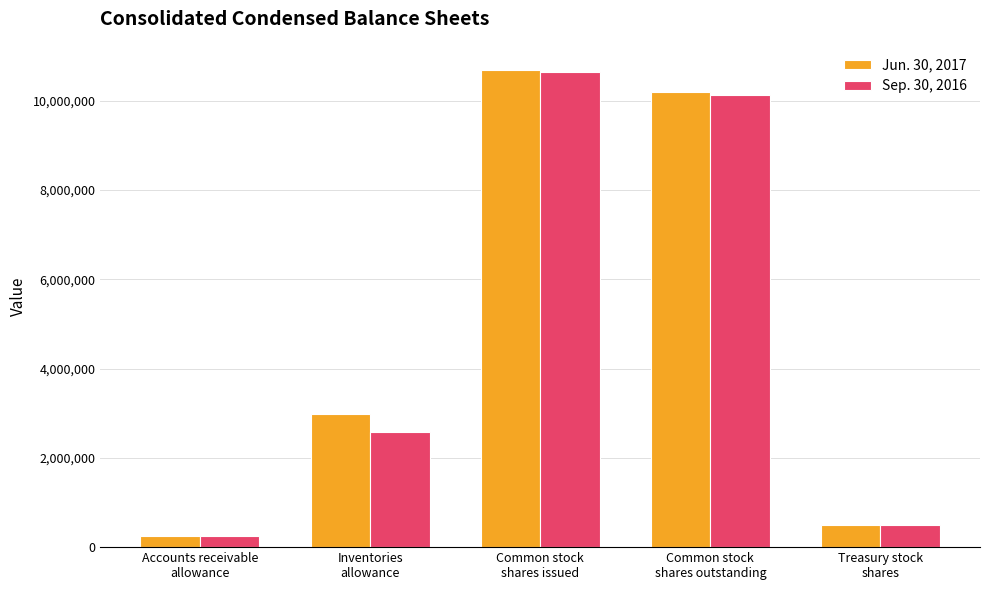

At Common stock
shares outstanding, list the series in order from smallest to largest.

Sep. 30, 2016, Jun. 30, 2017